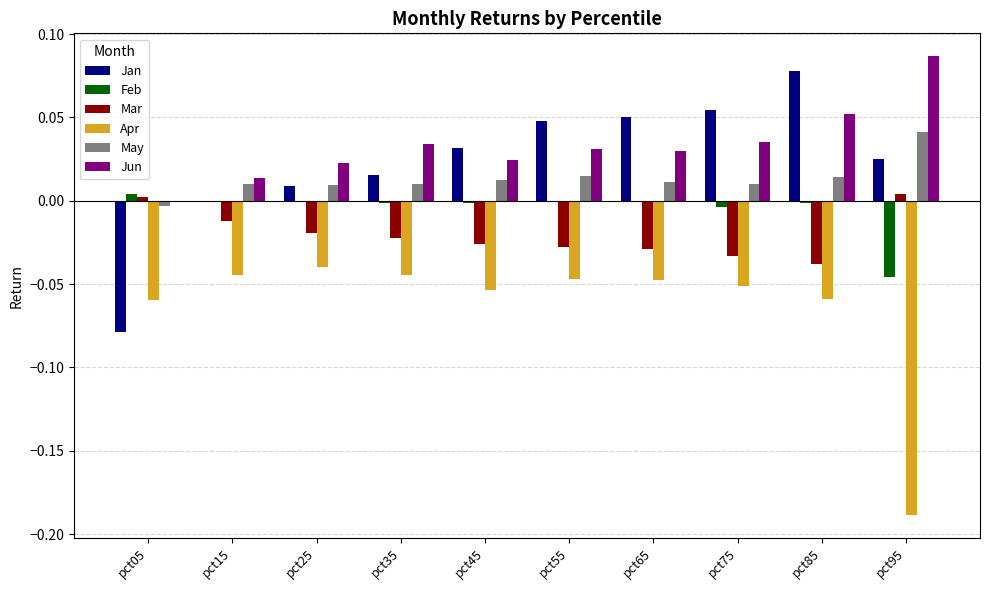

What are all the series names shown in the legend?

Jan, Feb, Mar, Apr, May, Jun